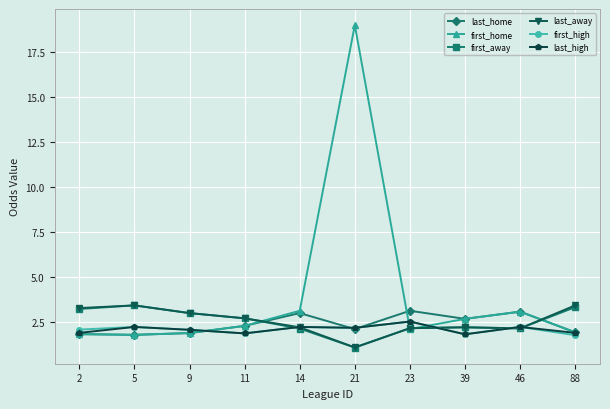

What are all the series names shown in the legend?

last_home, first_home, first_away, last_away, first_high, last_high